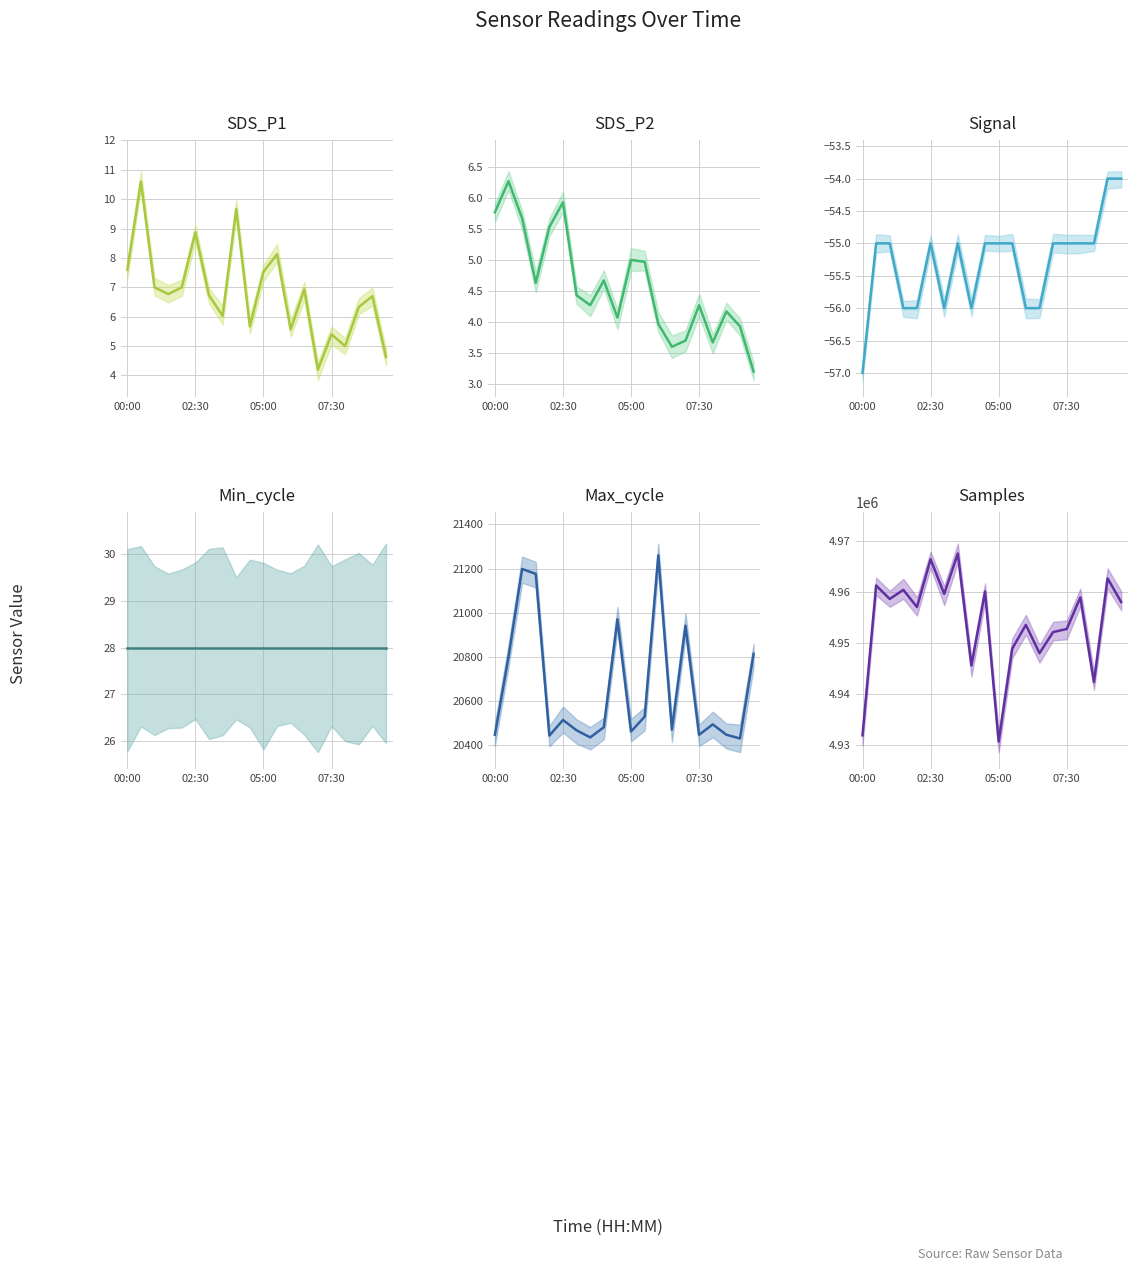

True or false: Min_cycle has more than 0 interior local peaks.

False